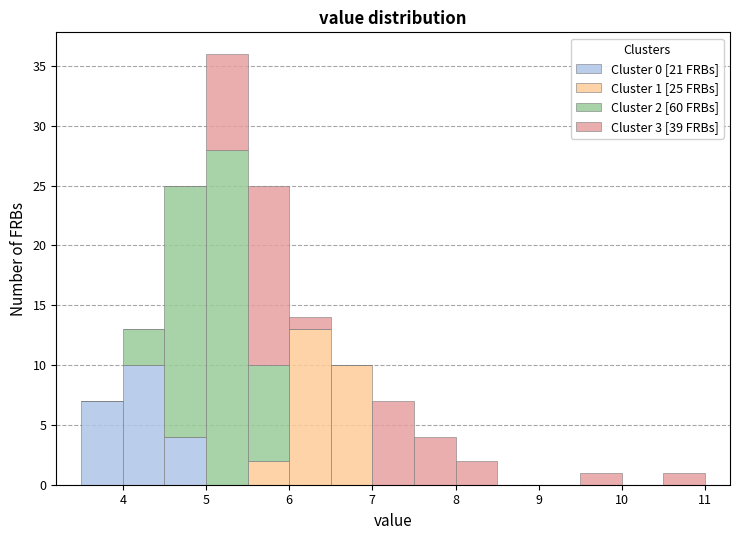

Which range on the x-axis has the tallest stacked bar (by total height)?

5.0 to 5.5